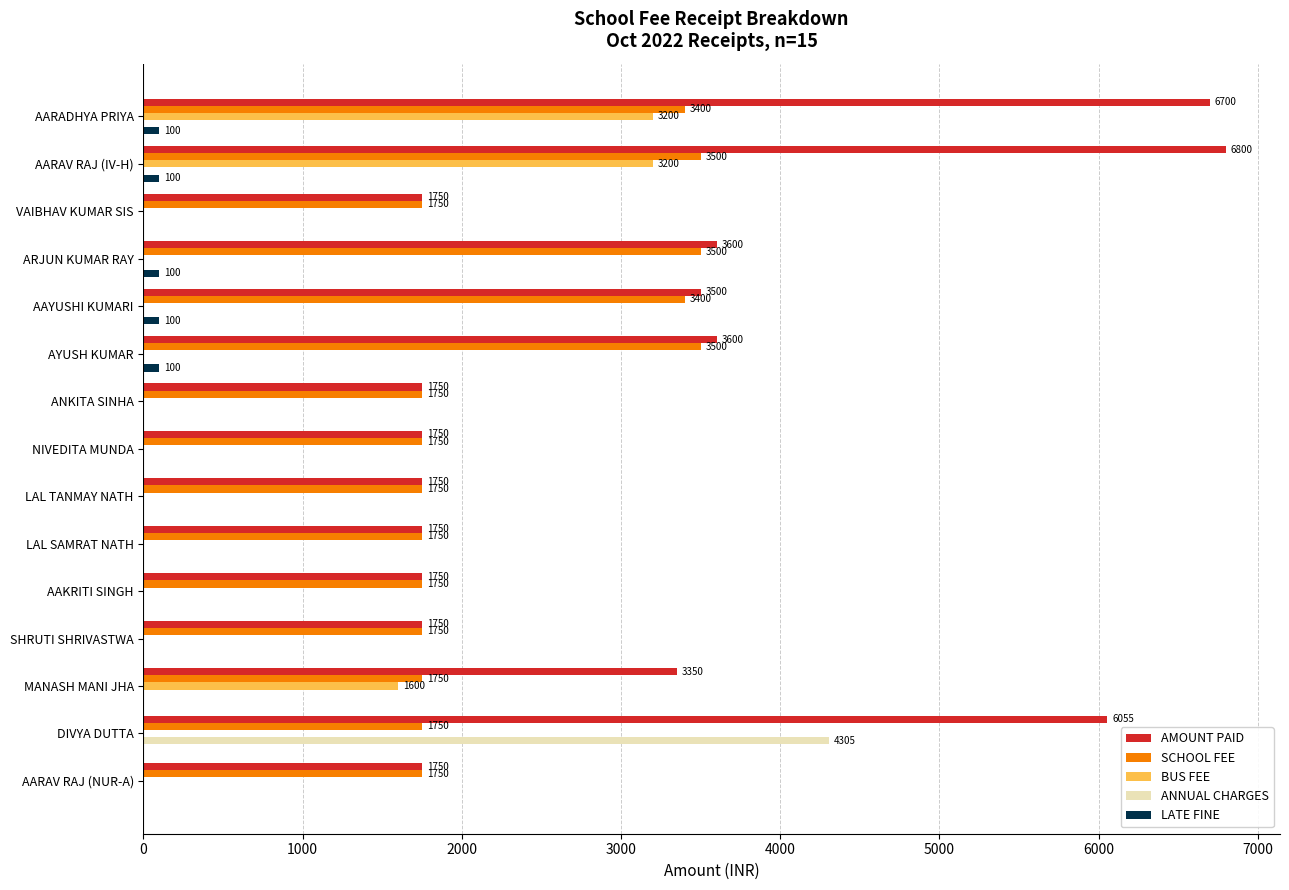

Which series has the largest total across all categories?

AMOUNT PAID